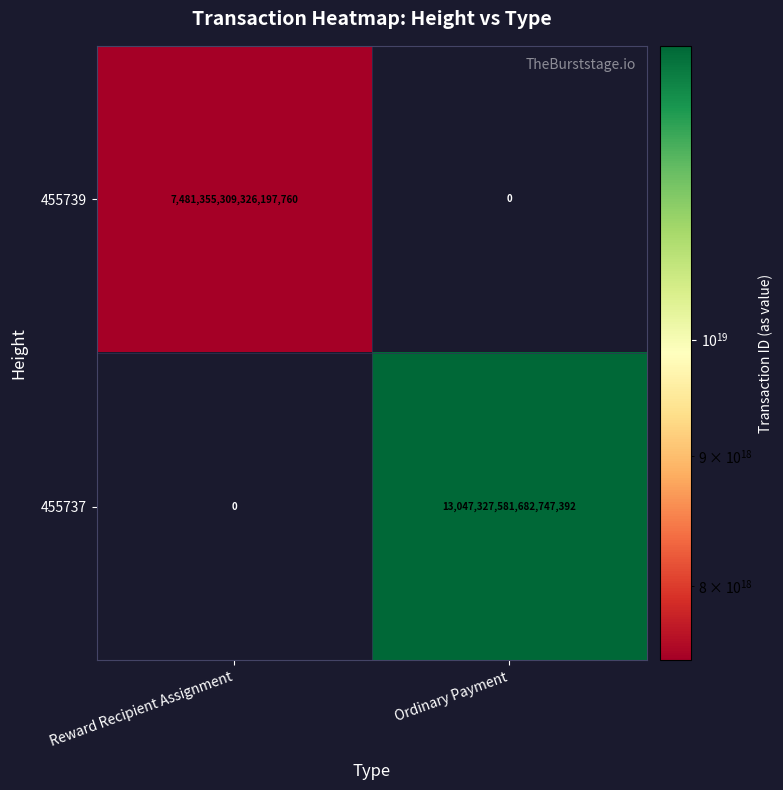

At which category does the chart reach its peak across all series?

Ordinary Payment